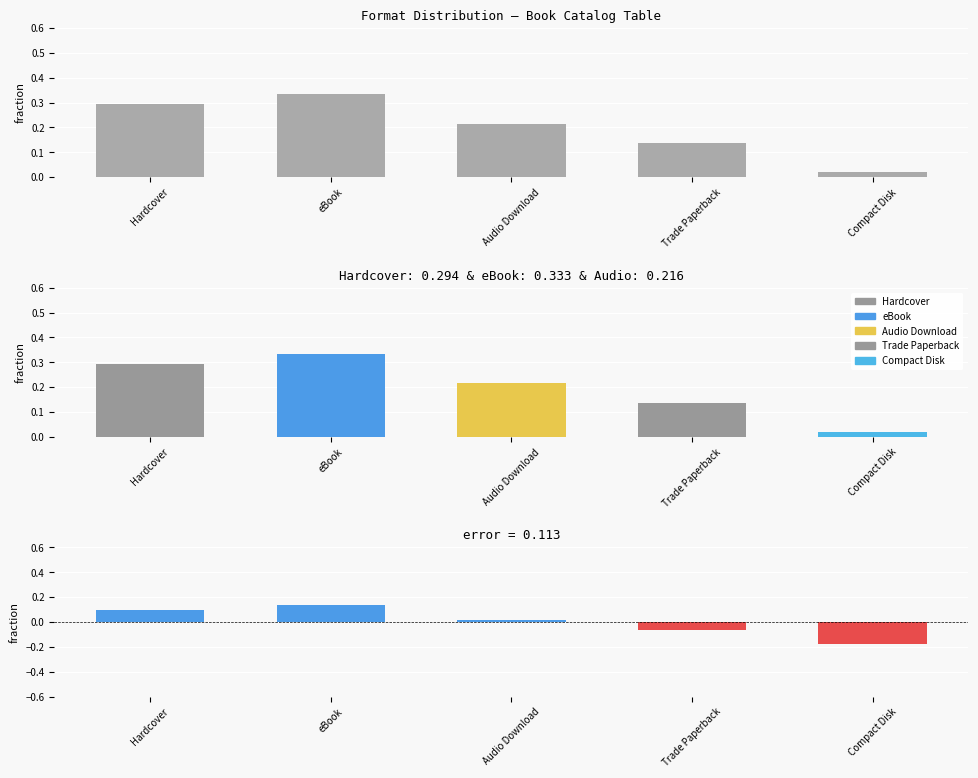

List the labels in order of value, largest first.

eBook, Hardcover, Audio Download, Trade Paperback, Compact Disk